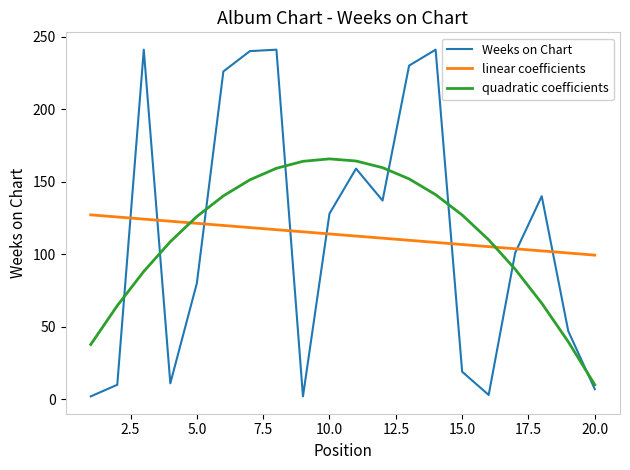

Rank the series by their maximum value, from highest to lowest.

Weeks on Chart, quadratic coefficients, linear coefficients